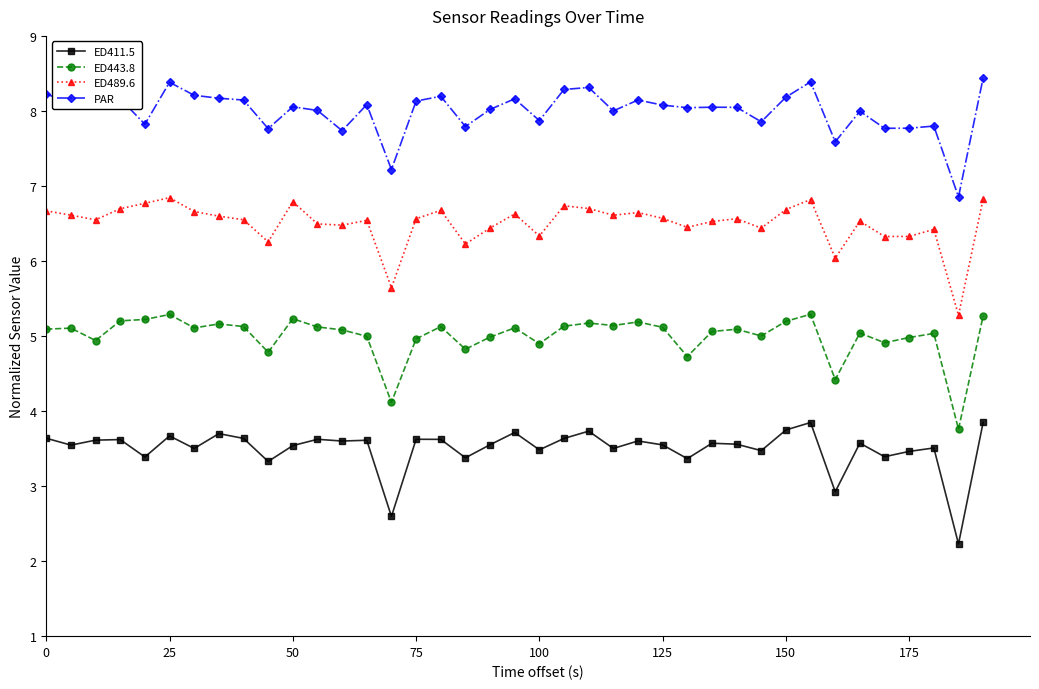

Which series has the largest total across all categories?

PAR